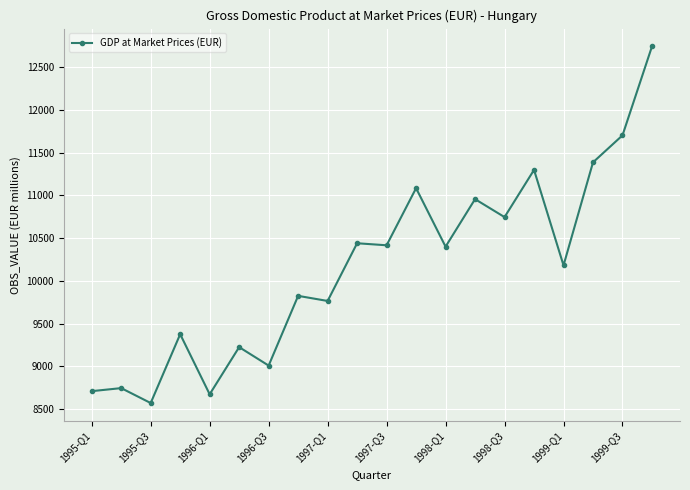

What is the difference between the maximum and minimum values?

4178.2